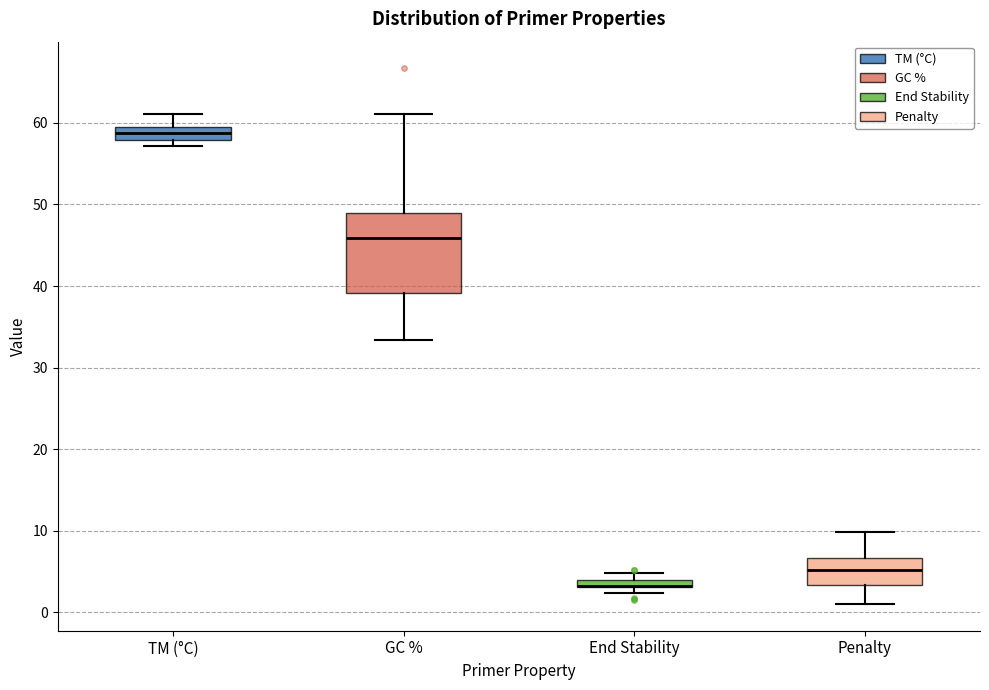

Comparing the boxes themselves (not the whiskers), which one is the tallest?

GC %